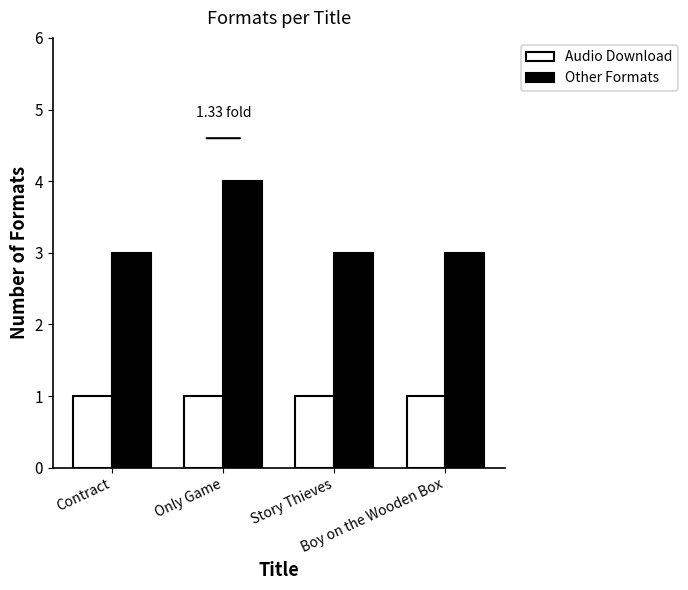

Reading right to left, transcribe all the data shown in this chart.

Audio Download: 1	1	1	1
Other Formats: 3	3	4	3